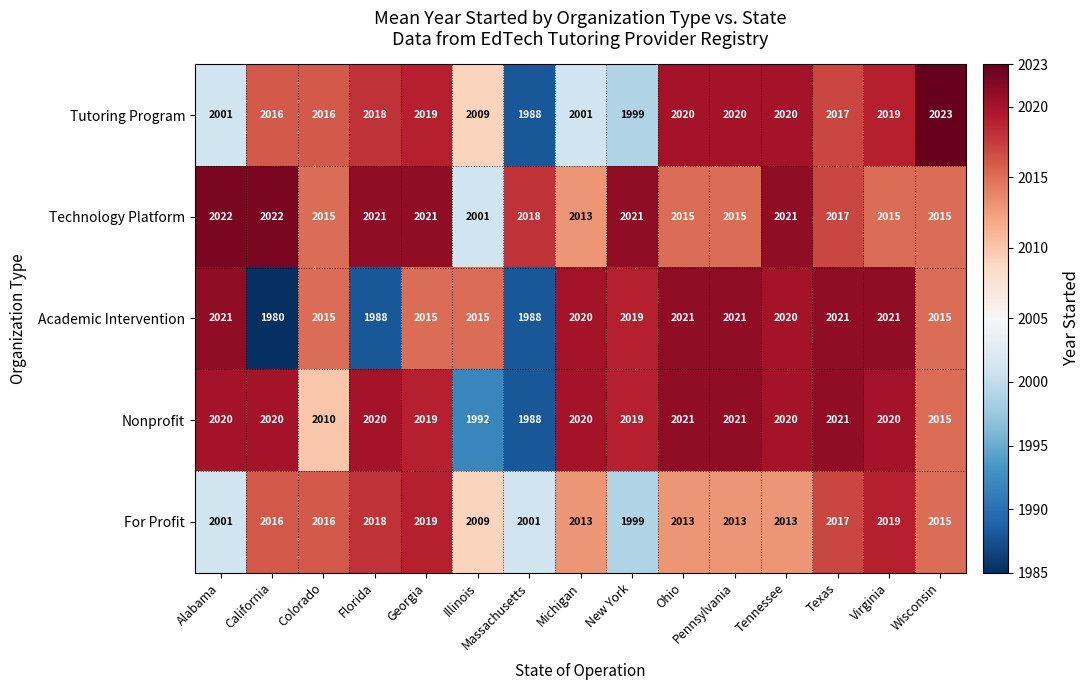

At which label is Nonprofit closest to 2004?

Colorado